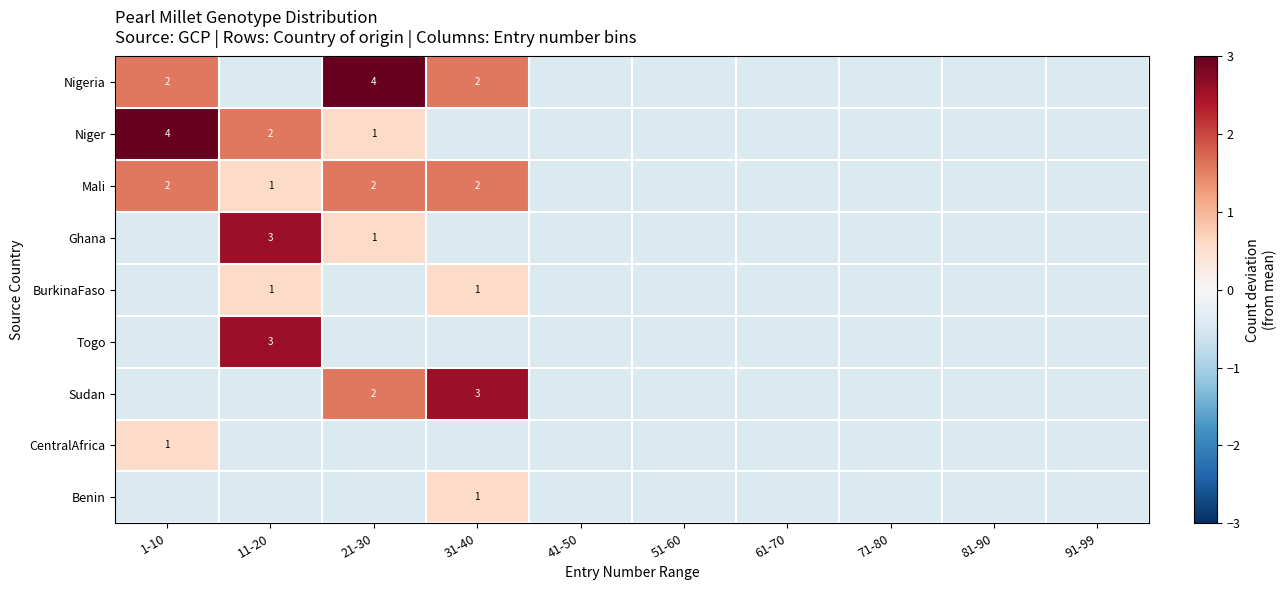

Between 81-90 and 91-99, which is larger?

81-90